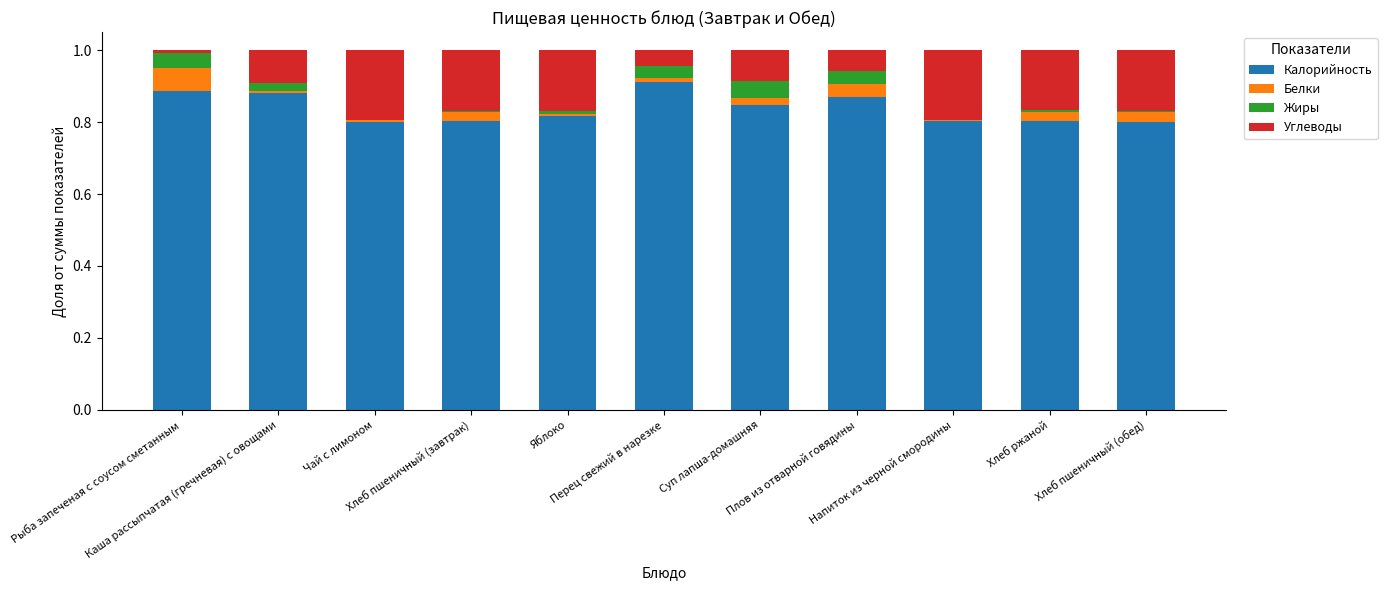

At how many categories does at least one series exceed 0?

11